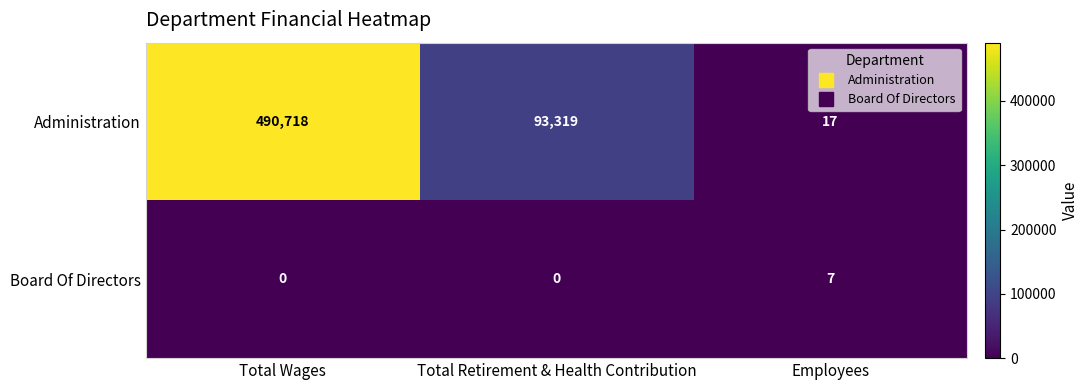

Count the Administration values in the range 17 to 490718.

3